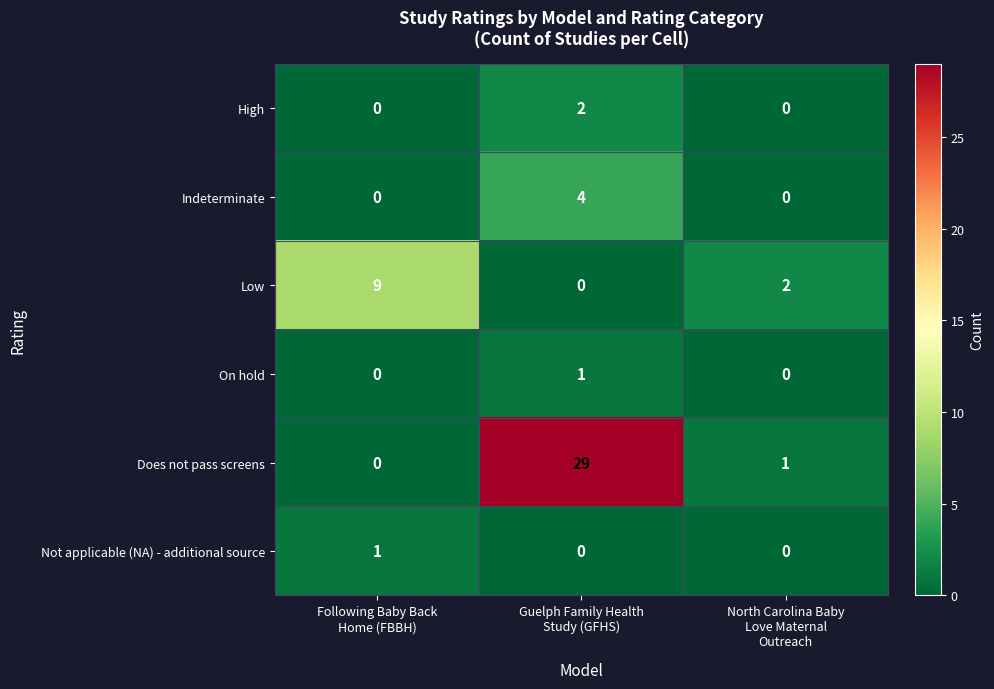

Which series changed the most between Guelph Family Health
Study (GFHS) and North Carolina Baby
Love Maternal
Outreach?

Does not pass screens